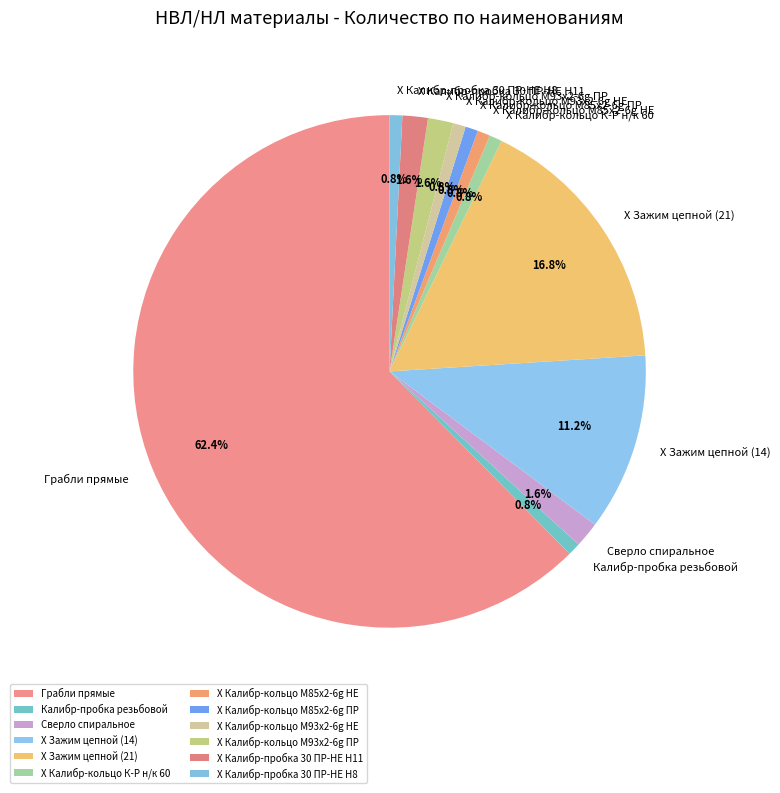

True or false: Сверло спиральное accounts for 2% of the total.

True